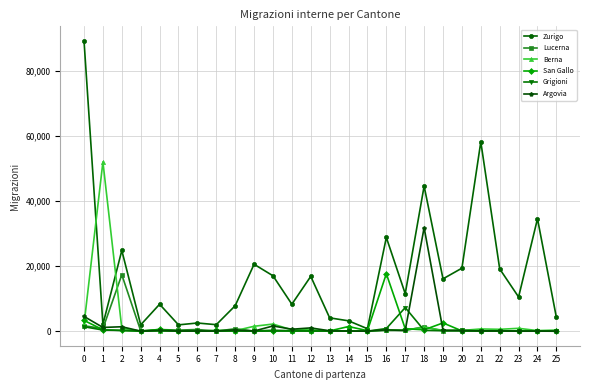

The Zurigo series shows 10533 at 23. True or false?

True